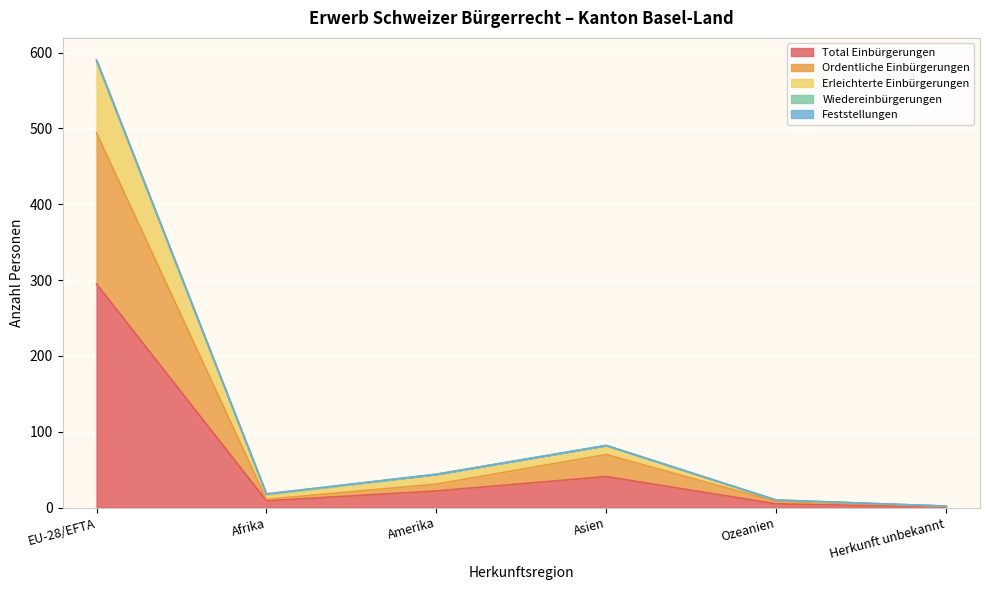

Where is Total Einbürgerungen nearest to the value 148?

Asien